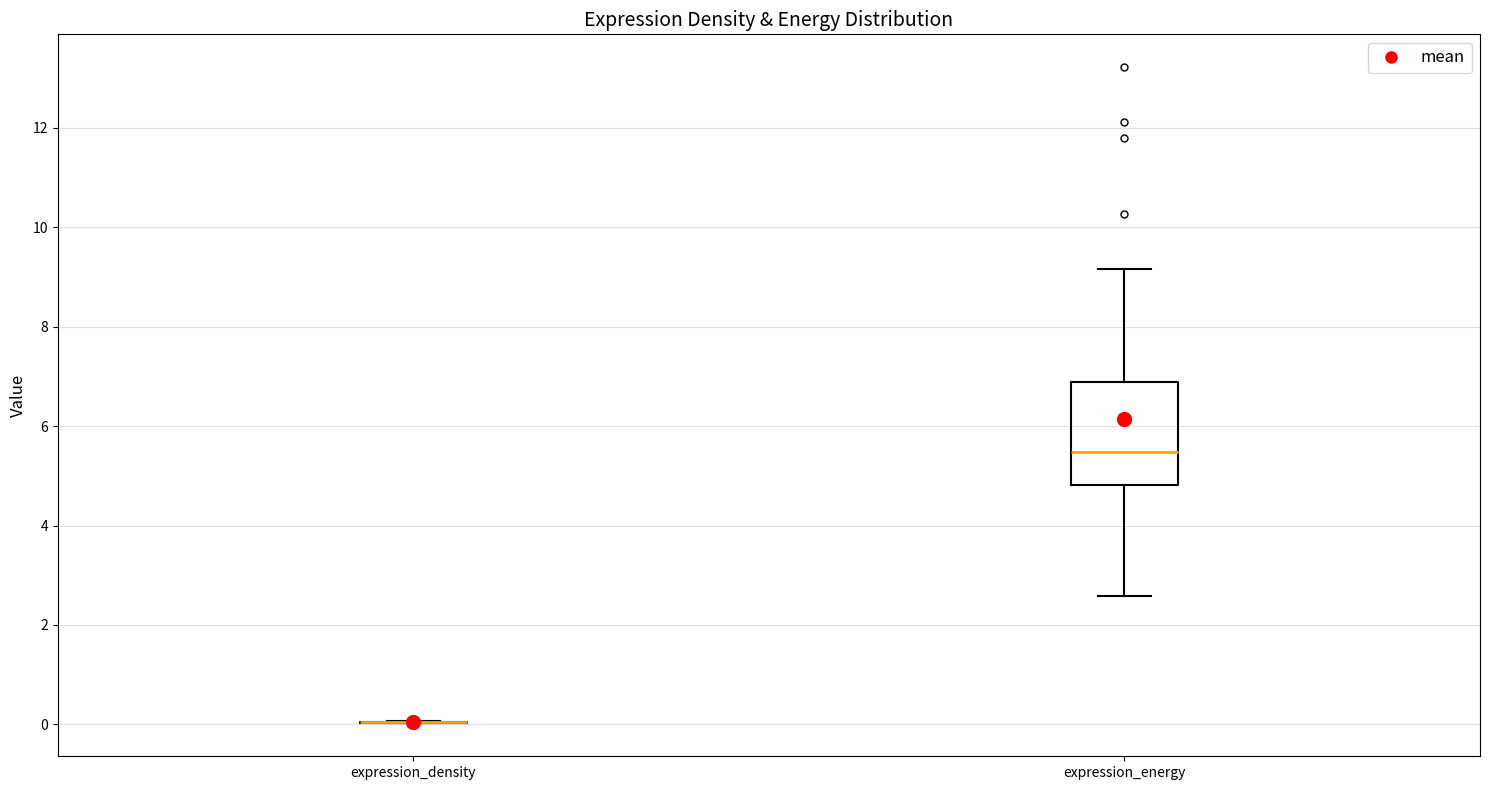

Reading left to right, read every box against the y-axis: the position of its median line, the range the box covers, and the ends of its whiskers. The values are not printed on the chart, so give them approximately, as read against the axis.

expression_density: box collapsed to a line at 0.0, whiskers 0.0 to 0.0
expression_energy: median 5.4, box 4.8 to 6.8, whiskers 2.6 to 9.2